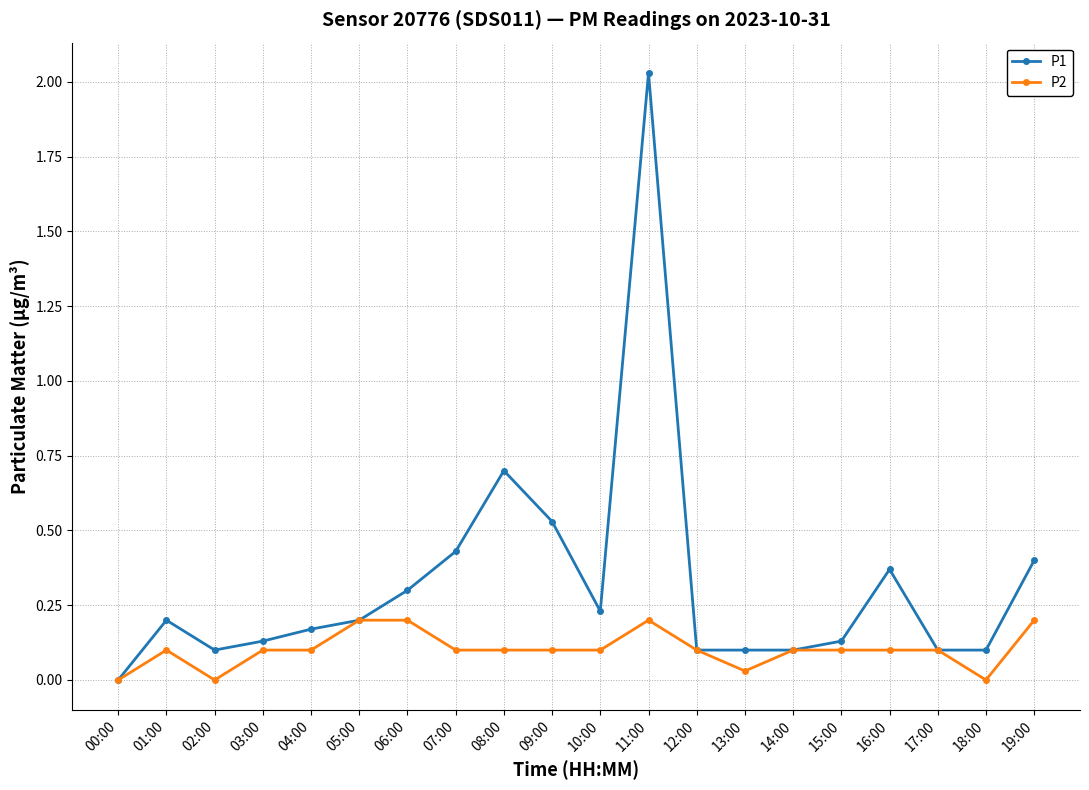

Which series has the largest range (max minus min)?

P1